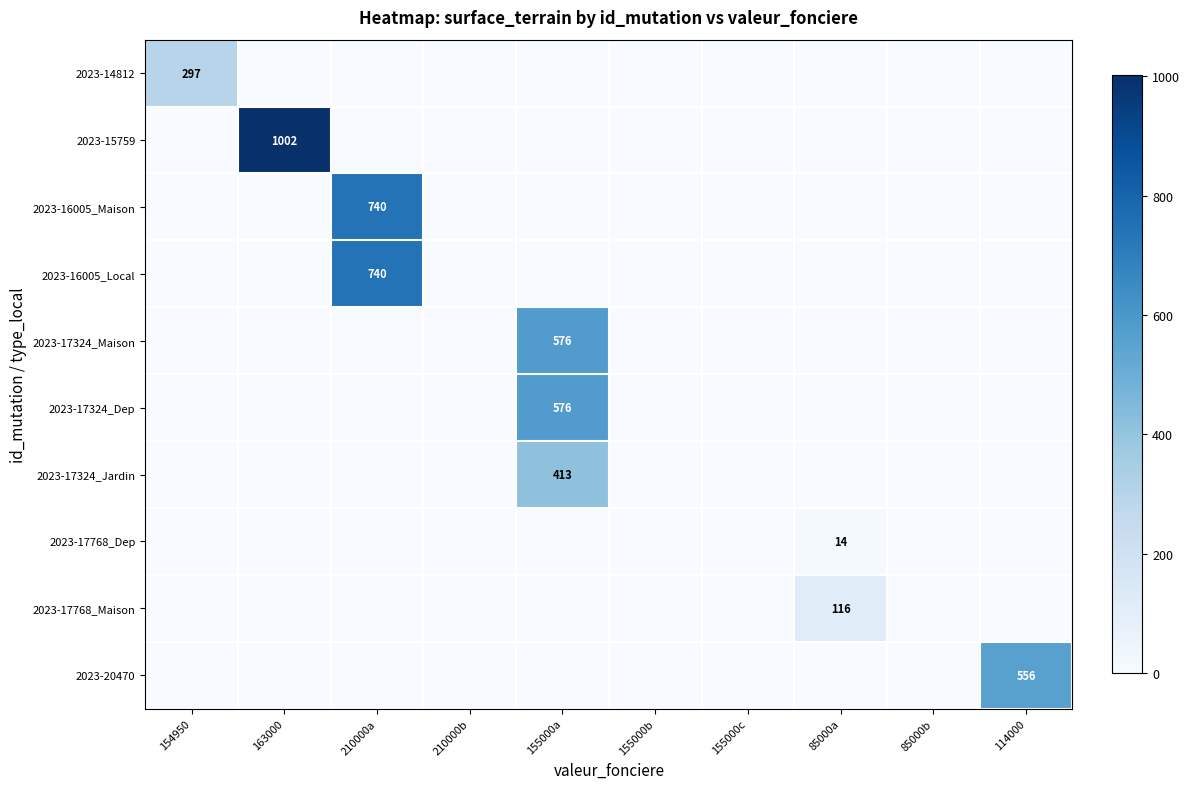

Is it true that 2023-17768_Dep equals 20 at 85000a?

False